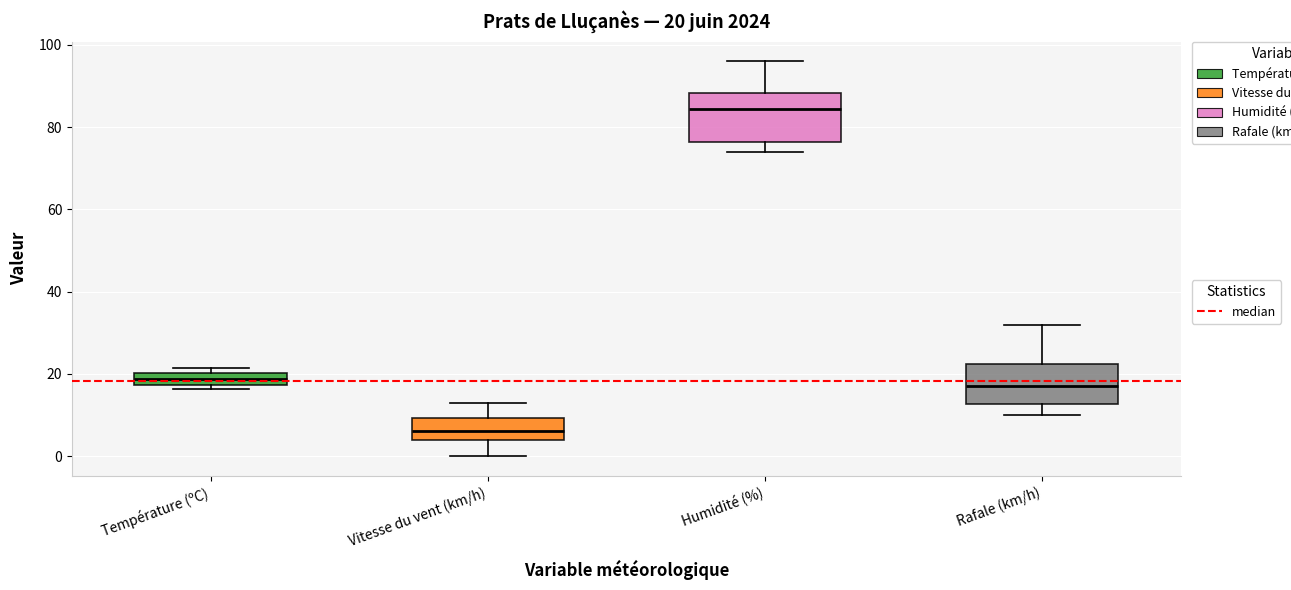

Which box's median line is the highest?

Humidité (%)